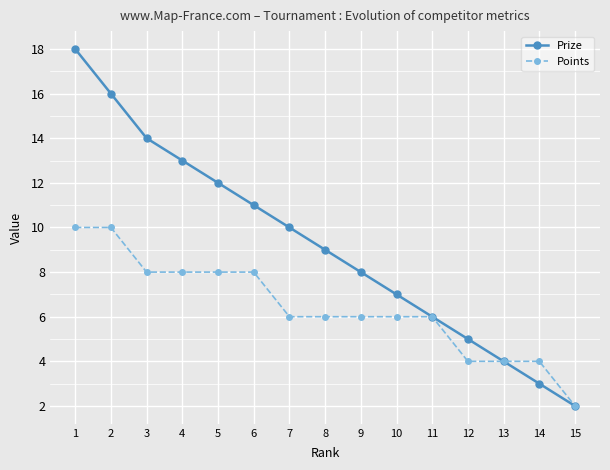

Is it true that Points equals 11 at 3?

False